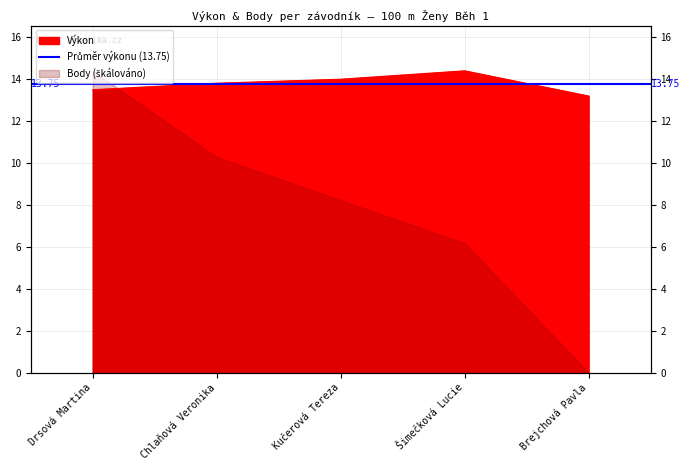

What is the minimum value shown in the chart?

13.2